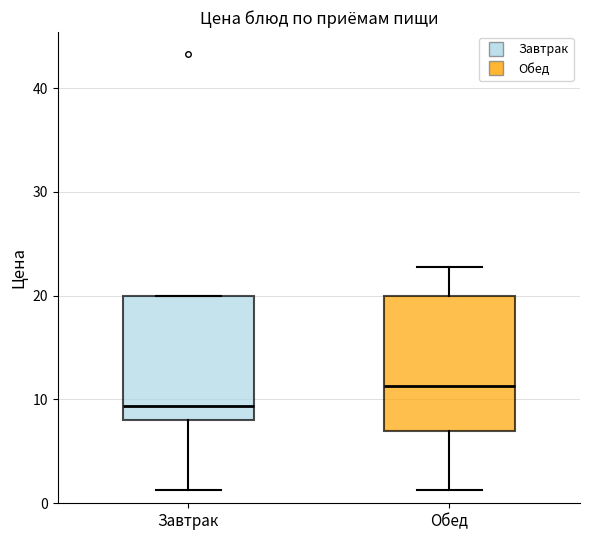

Reading left to right, read every box against the y-axis: the position of its median line, the range the box covers, and the ends of its whiskers. The values are not printed on the chart, so give them approximately, as read against the axis.

Завтрак: median 9, box 8 to 20, whiskers 1 to 20
Обед: median 11, box 7 to 20, whiskers 1 to 23